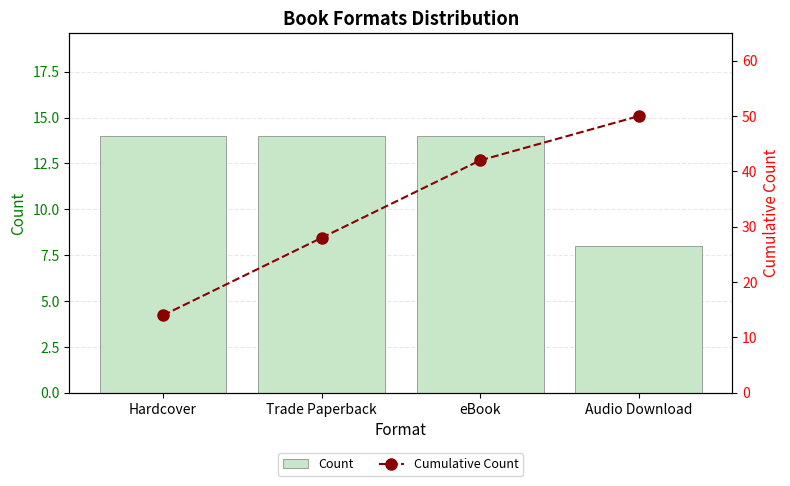

Reading left to right, list all the values displayed in this chart.

Count: Hardcover=14	Trade Paperback=14	eBook=14	Audio Download=8
Cumulative Count: Hardcover=14	Trade Paperback=28	eBook=42	Audio Download=50